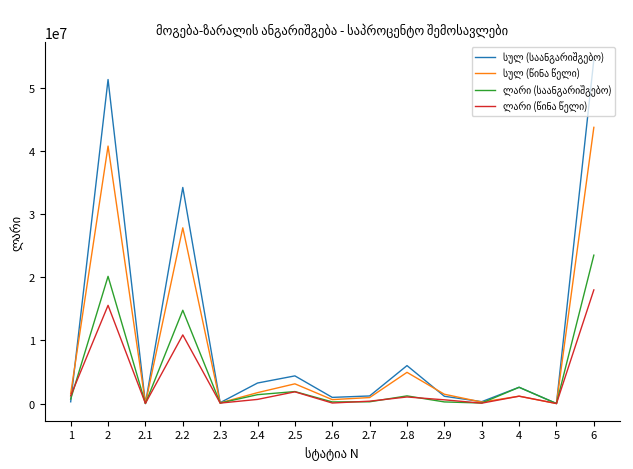

At how many categories does at least one series exceed 33431206?

3